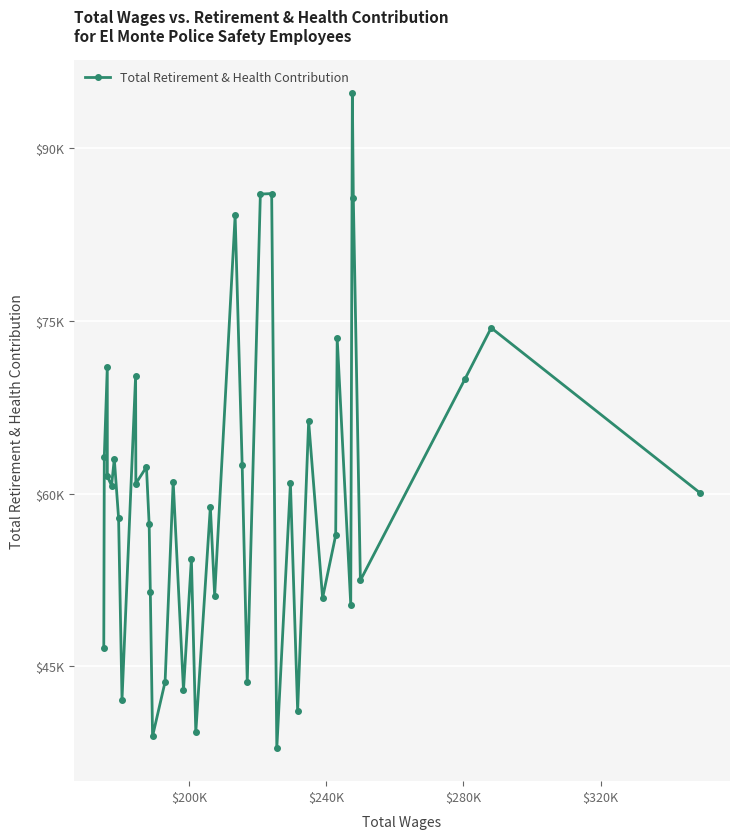

True or false: there are more than 2 points higher than both neighbors.

True